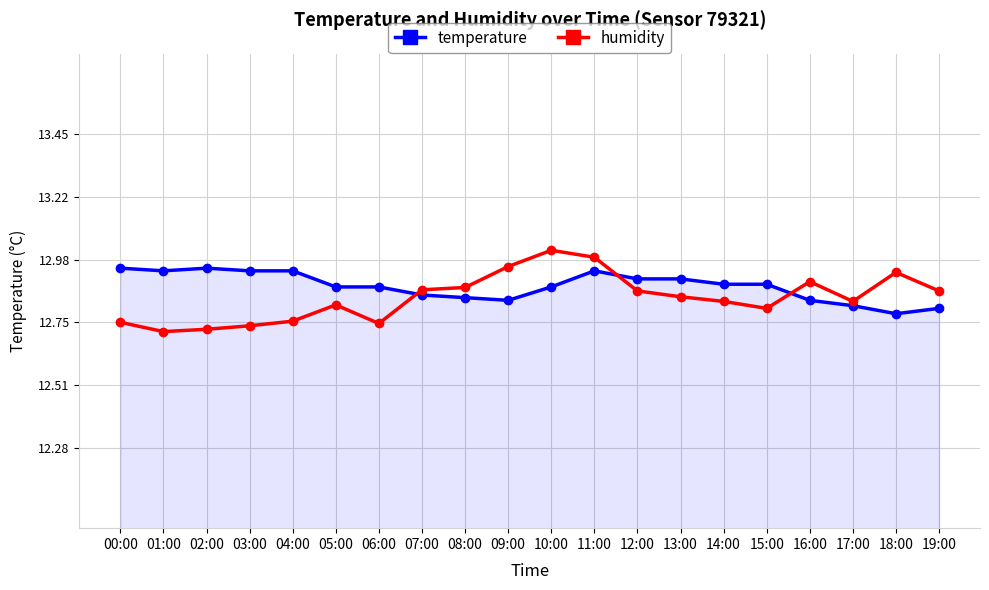

Where is the first local minimum for temperature?

01:00